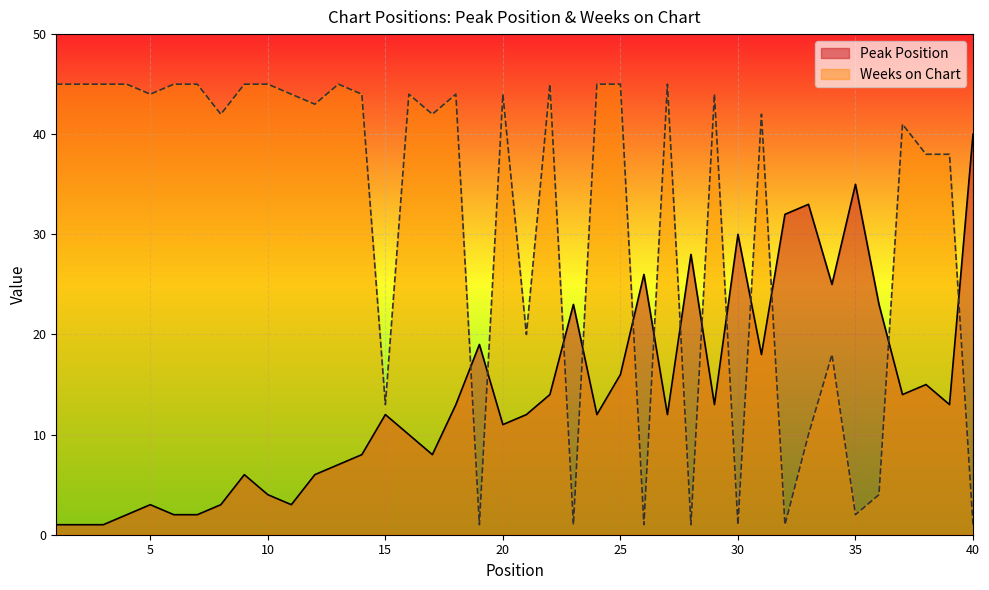

Reading left to right, list all the values displayed in this chart.

Peak Position: 1=1	2=1	3=1	4=2	5=3	6=2	7=2	8=3	9=6	10=4	11=3	12=6	13=7	14=8	15=12	16=10	17=8	18=13	19=19	20=11	21=12	22=14	23=23	24=12	25=16	26=26	27=12	28=28	29=13	30=30	31=18	32=32	33=33	34=25	35=35	36=23	37=14	38=15	39=13	40=40
Weeks on Chart: 1=45	2=45	3=45	4=45	5=44	6=45	7=45	8=42	9=45	10=45	11=44	12=43	13=45	14=44	15=13	16=44	17=42	18=44	19=1	20=44	21=20	22=45	23=1	24=45	25=45	26=1	27=45	28=1	29=44	30=1	31=42	32=1	33=10	34=18	35=2	36=4	37=41	38=38	39=38	40=1